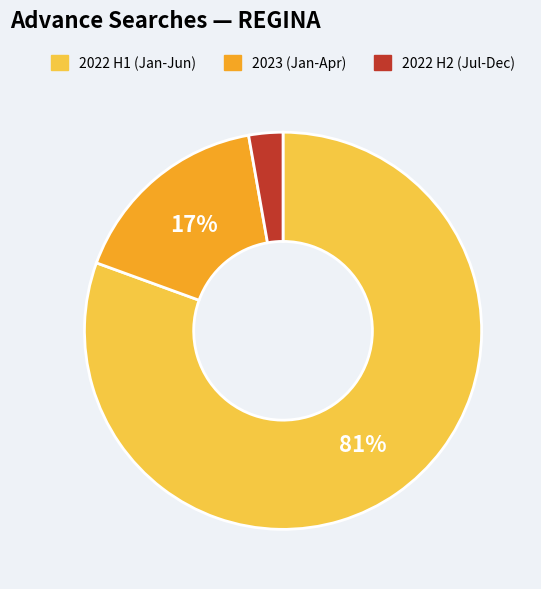

To the nearest percent, what is the difference between the 2022 H2 (Jul-Dec) and 2023 (Jan-Apr) slice percentages?

14%